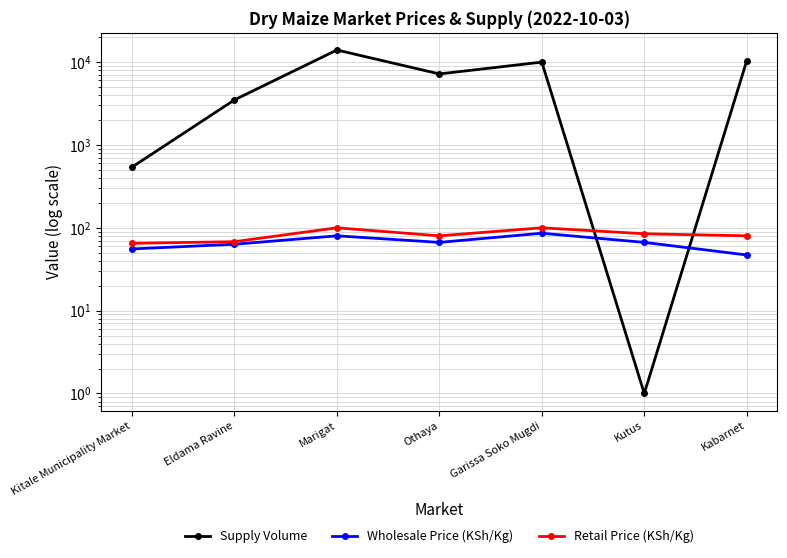

The Supply Volume series shows 14000.0 at Marigat. True or false?

True